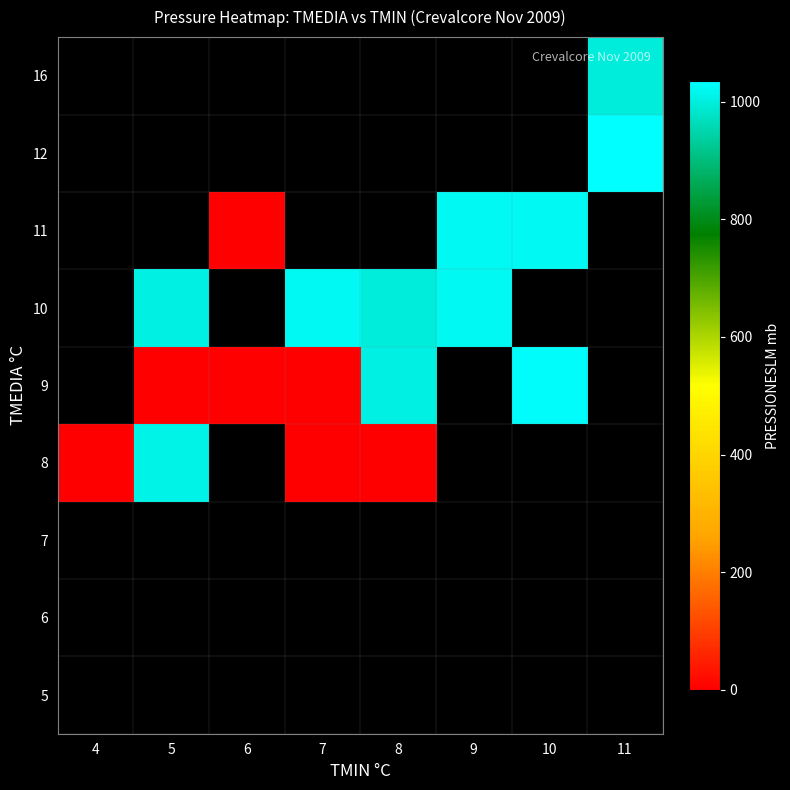

How many values in 9 are above zero?

2